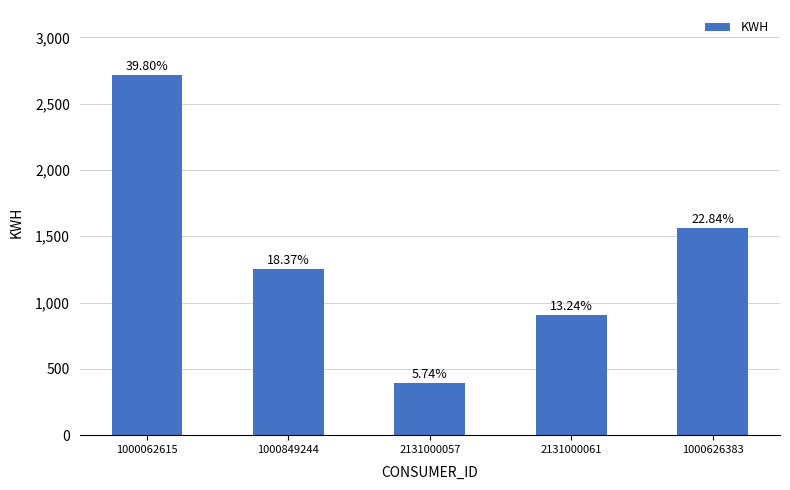

What is the maximum value shown in the chart?

2717